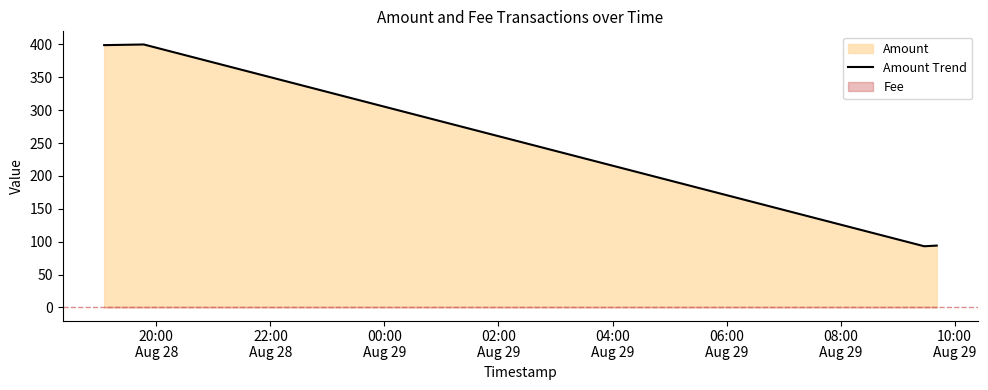

What is the difference between the maximum and minimum values?

307